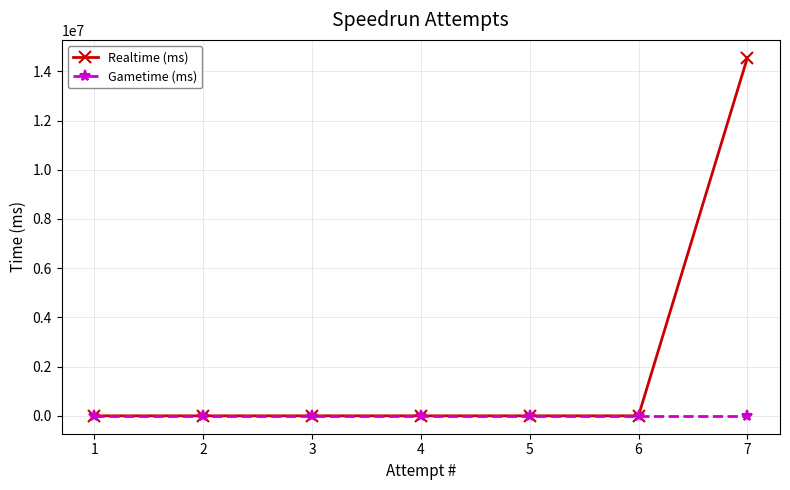

How many categories are shown in the chart?

7